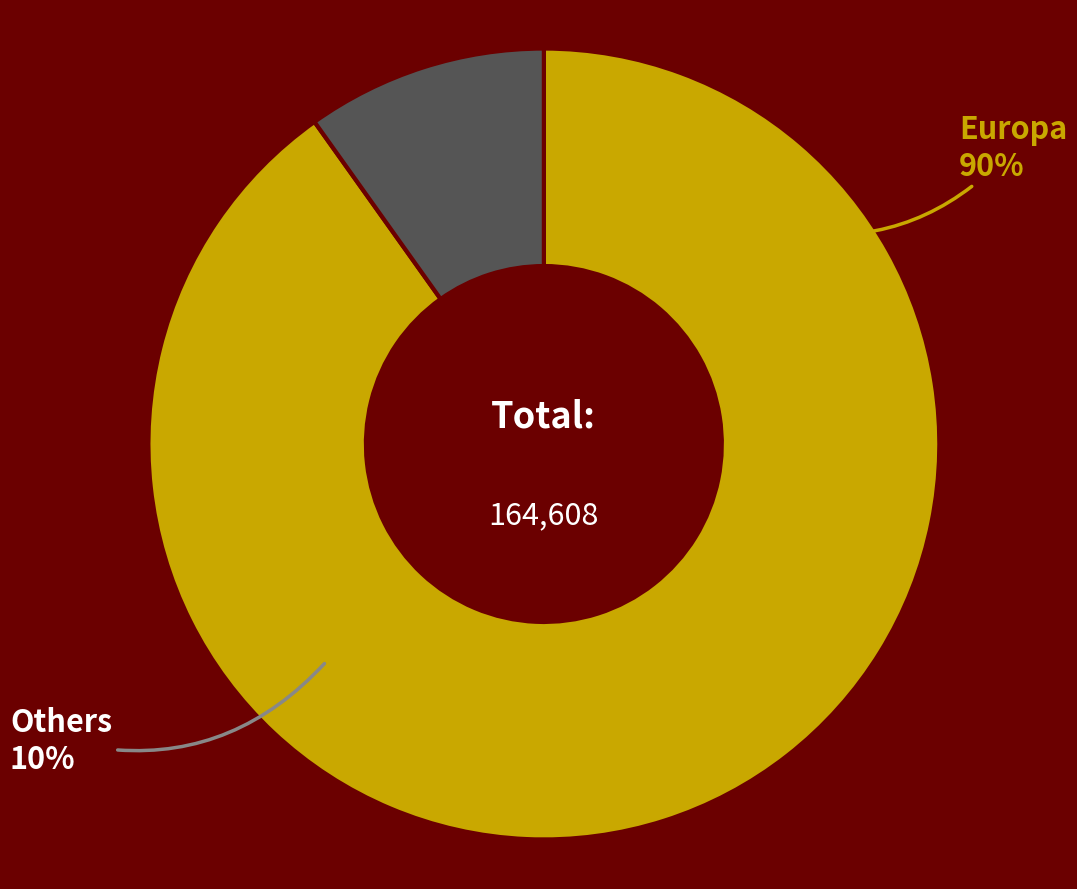

Is there a majority slice in this chart?

Yes